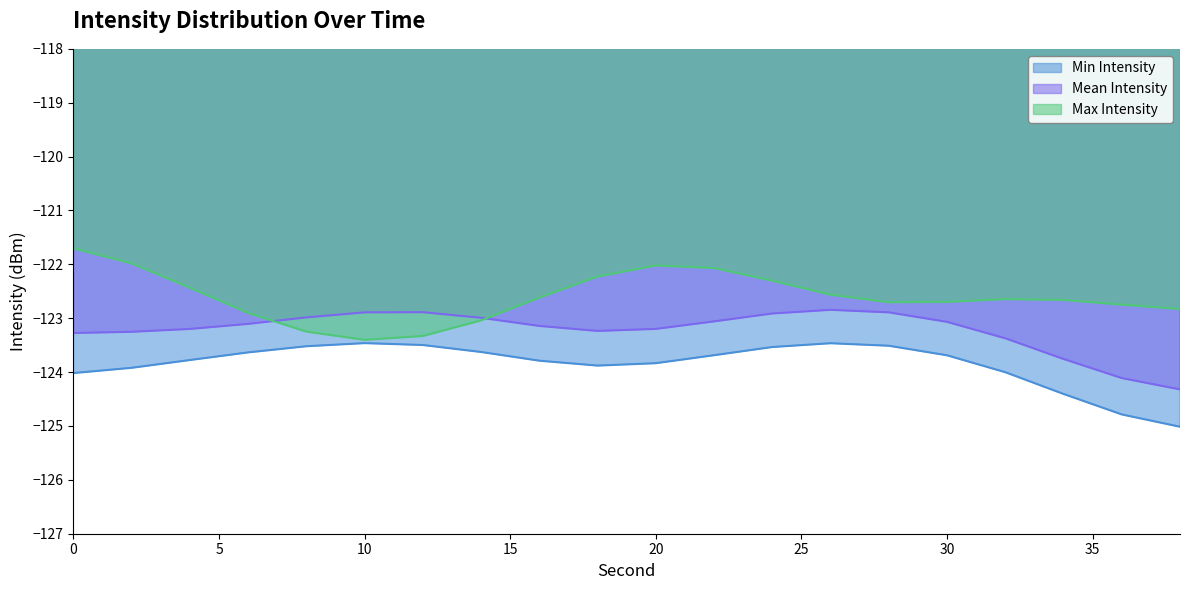

Rank the series at 28 from highest to lowest value.

Max Intensity, Mean Intensity, Min Intensity